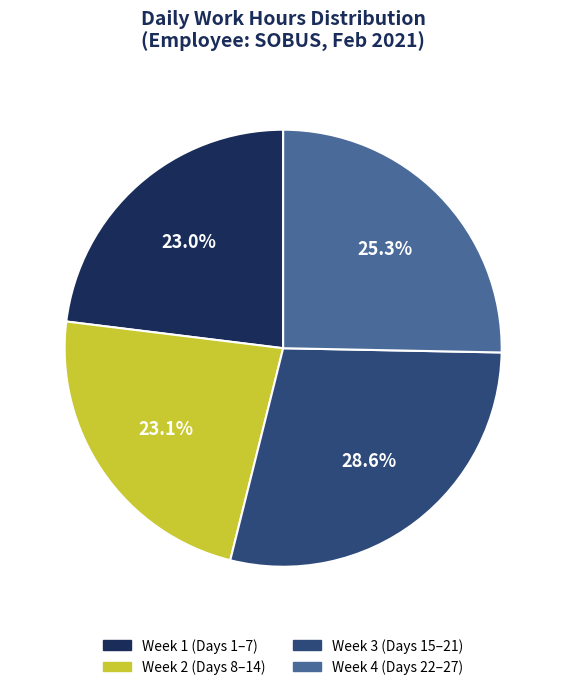

Is there any slice that represents more than half of the pie?

No